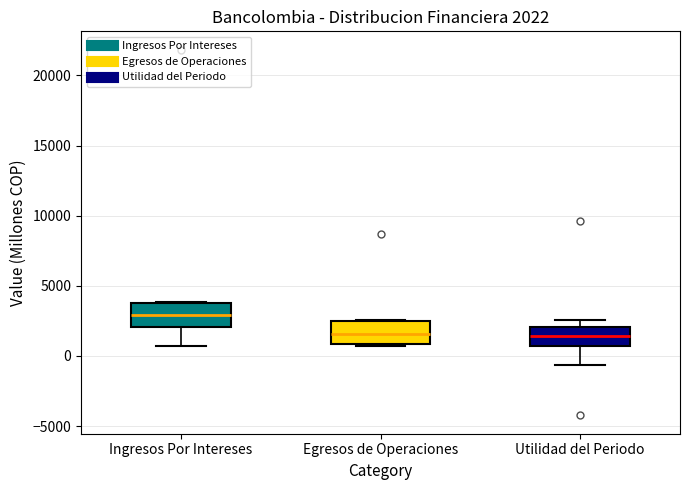

Which box's median line is the highest?

Ingresos Por Intereses